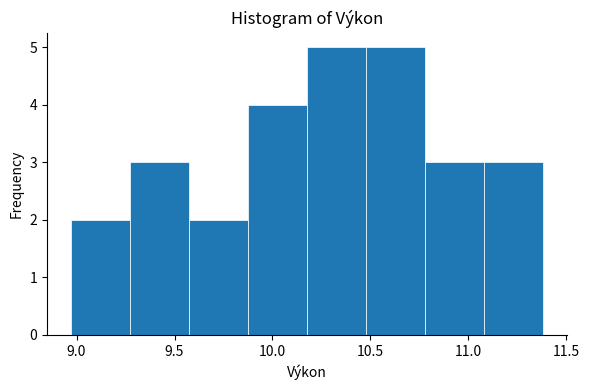

Reading left to right, transcribe this chart: for each bar, give the range it covers on the x-axis and its height. Neither the bar edges nor the heights are printed on the chart, so give them approximately, as read against the axes.

8.95 to 9.25: 2
9.25 to 9.55: 3
9.55 to 9.85: 2
9.85 to 10.20: 4
10.20 to 10.50: 5
10.50 to 10.80: 5
10.80 to 11.10: 3
11.10 to 11.40: 3